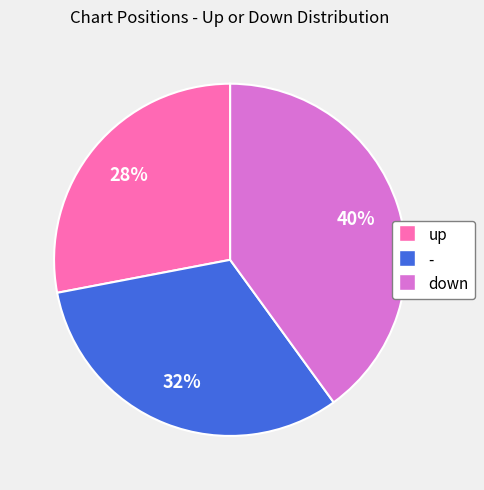

To the nearest percent, what is the difference between the largest and smallest slice percentages?

12%